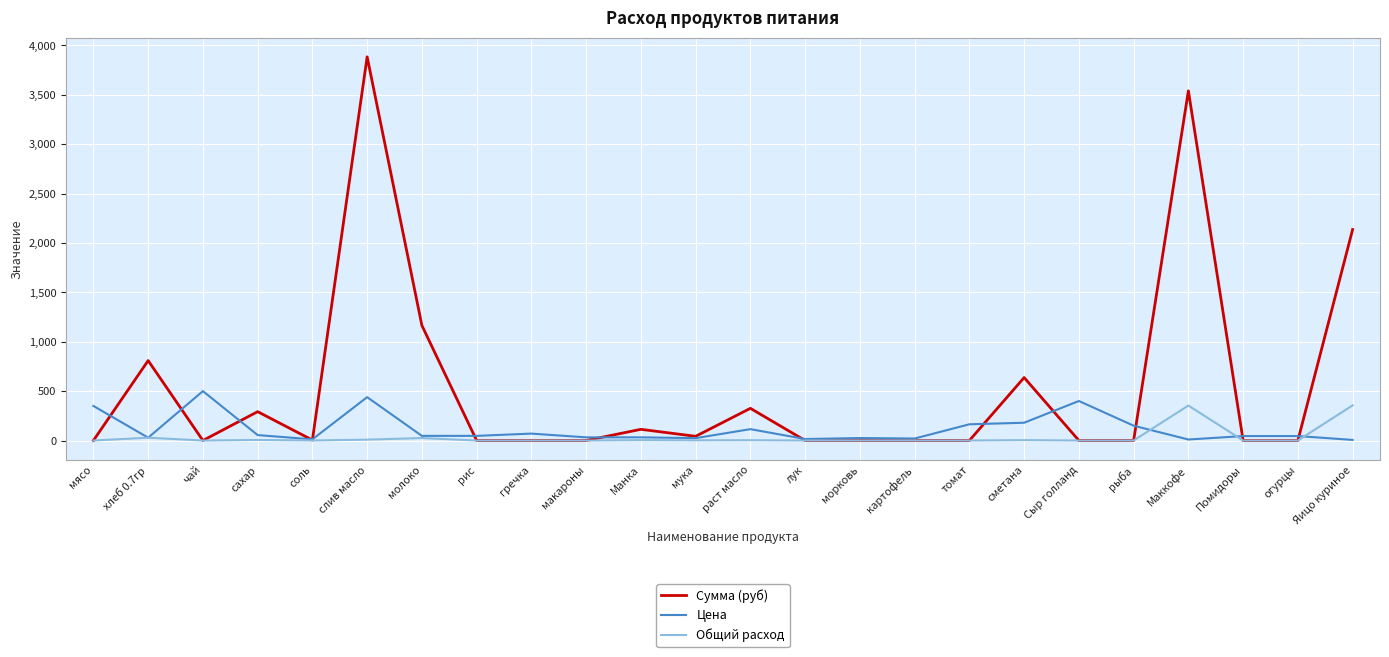

List the series in order of their peak value, lowest first.

Общий расход, Цена, Сумма (руб)